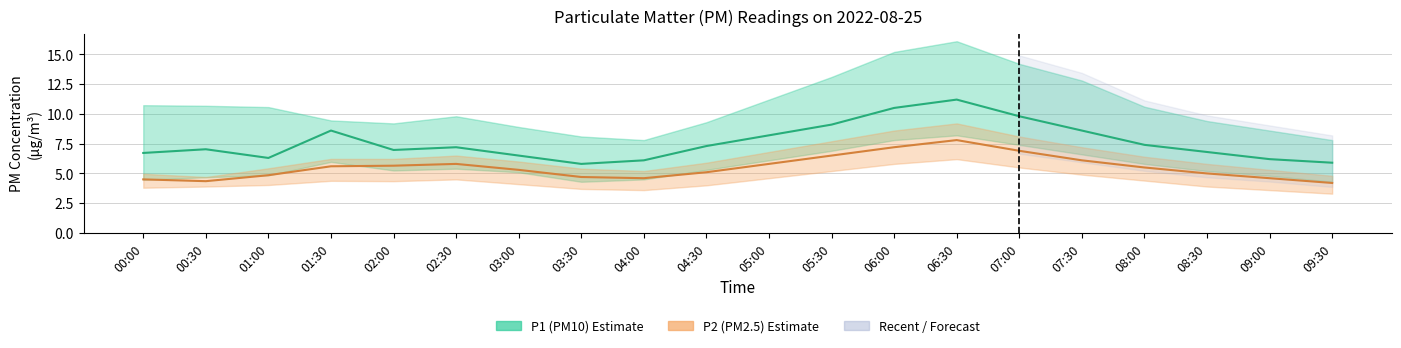

At 00:30, list the series in order from smallest to largest.

P2 (PM2.5), P1 (PM10)